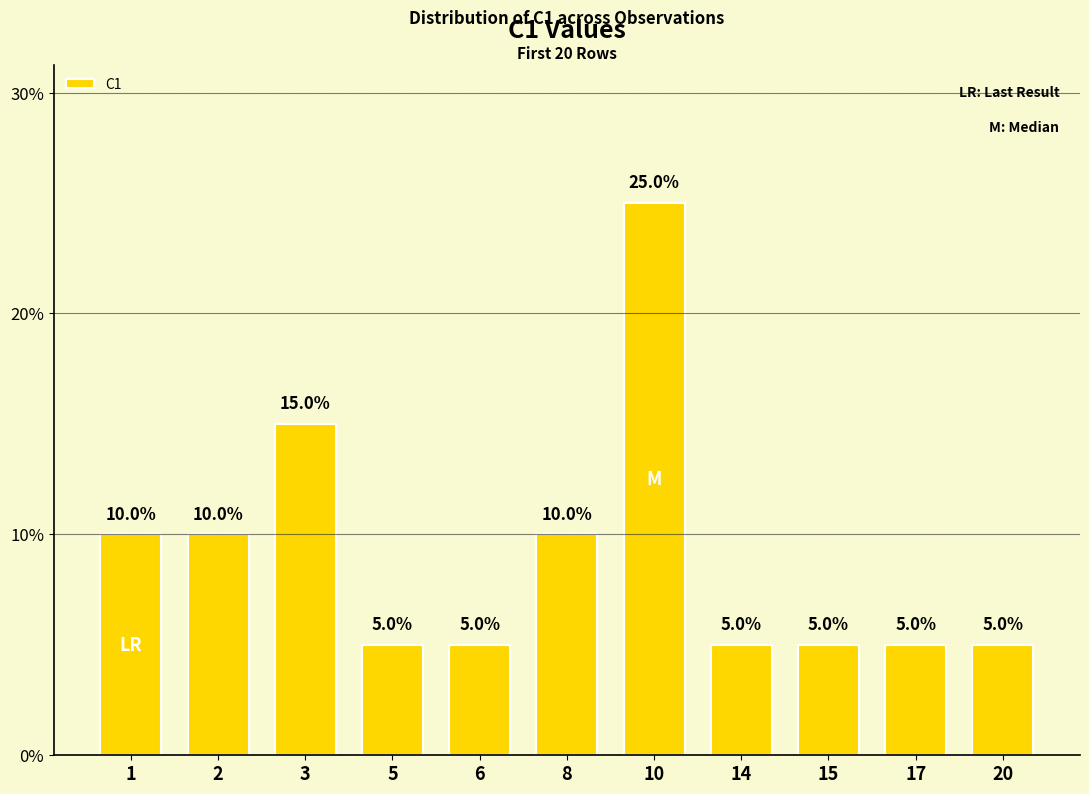

Reading left to right, extract all data points from this chart.

0.1	0.1	0.1	0.1	0.1	0.1	0.2	0.1	0.1	0.1	0.1